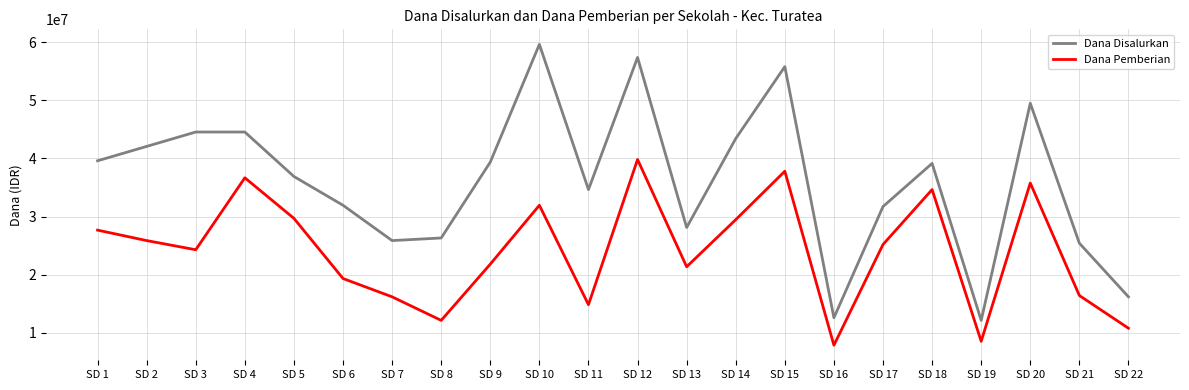

What is the greatest value displayed?

59625000